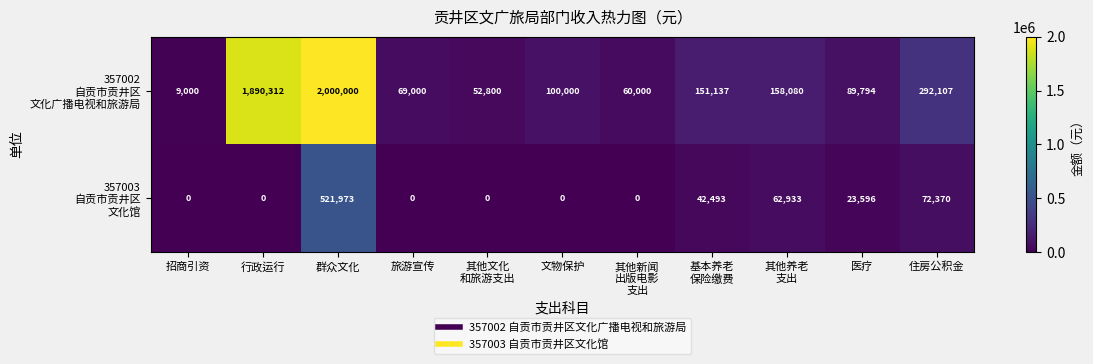

Which label corresponds to the largest value in the chart?

群众文化